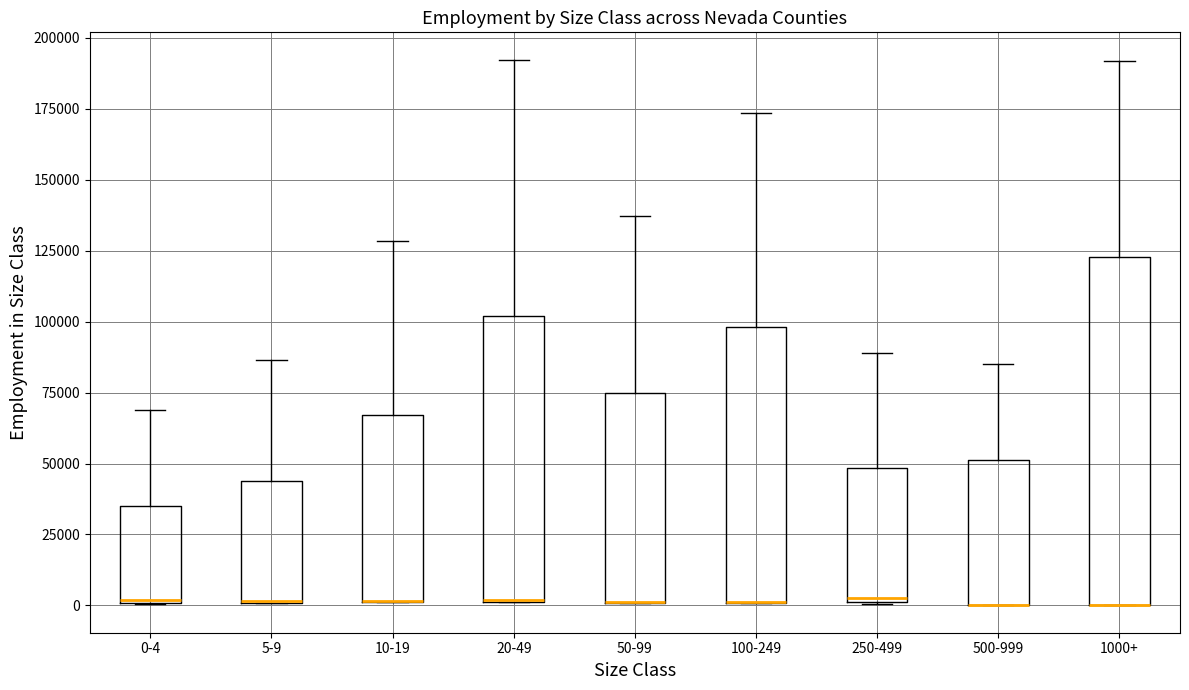

Comparing the boxes themselves (not the whiskers), which one is the tallest?

1000+